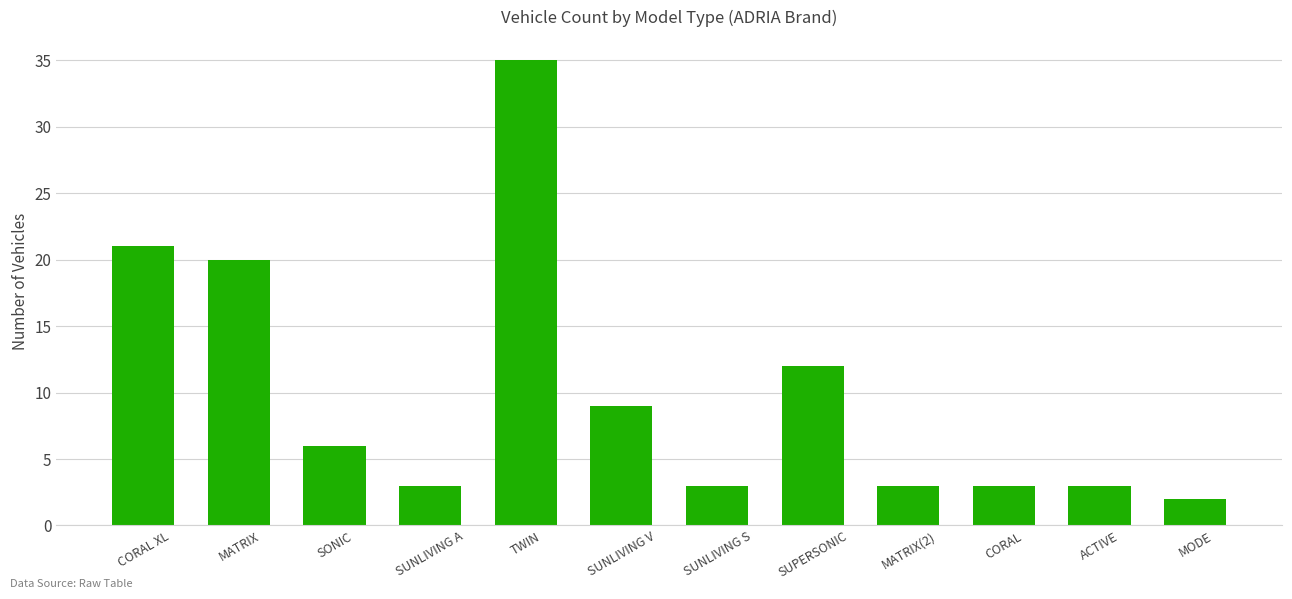

What is the label of the 8th bar from the right?

TWIN